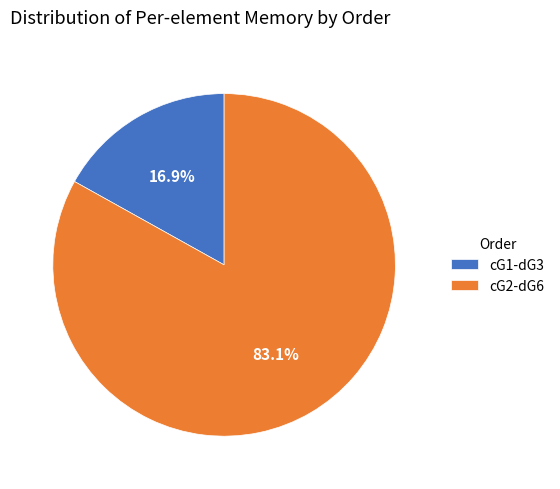

How many slices are in this pie chart?

2